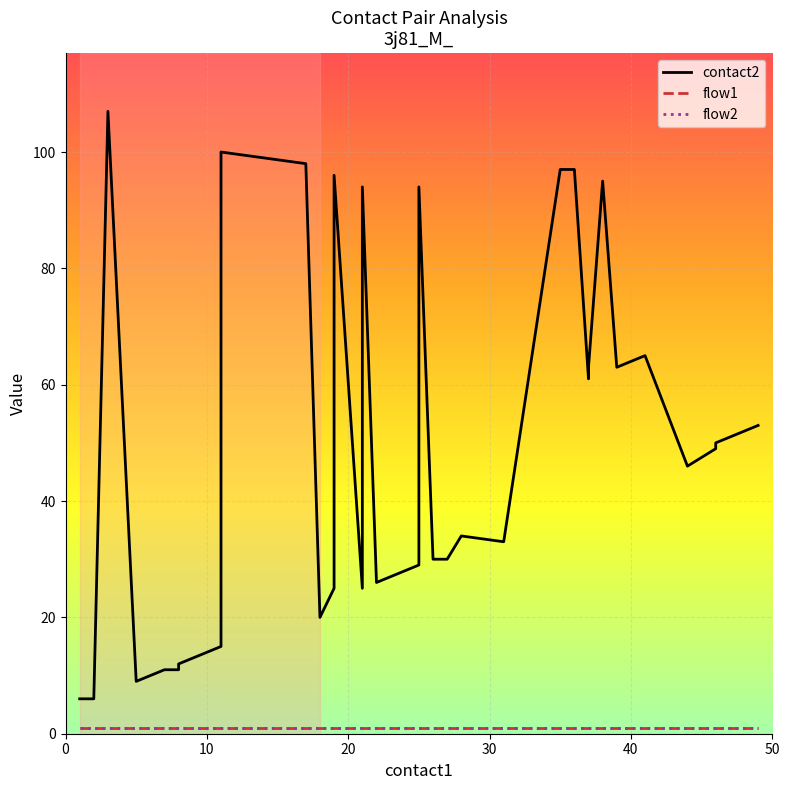

What is the value of the flow2 point at the 21st from the left?

1